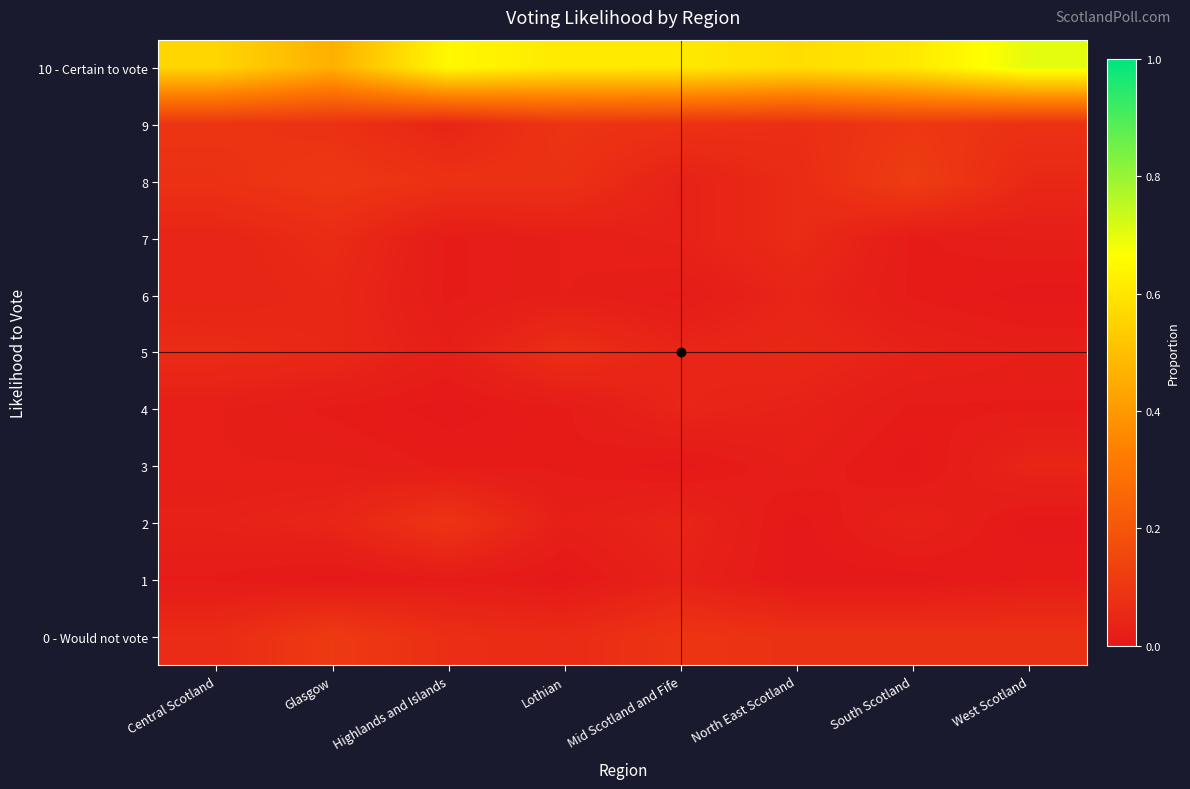

At which category does the chart reach its peak across all series?

West Scotland